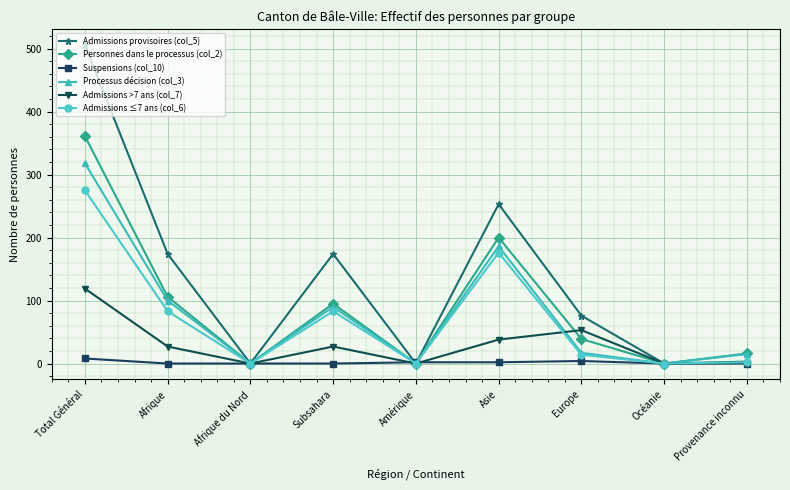

What is the label of the 4th point from the right?

Asie